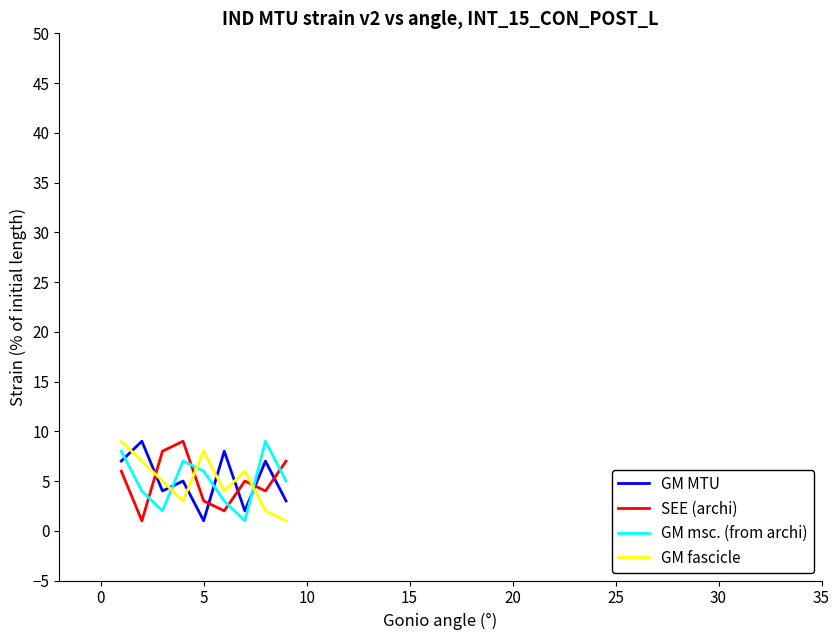

How many times do SEE (archi) and GM fascicle cross each other?

3